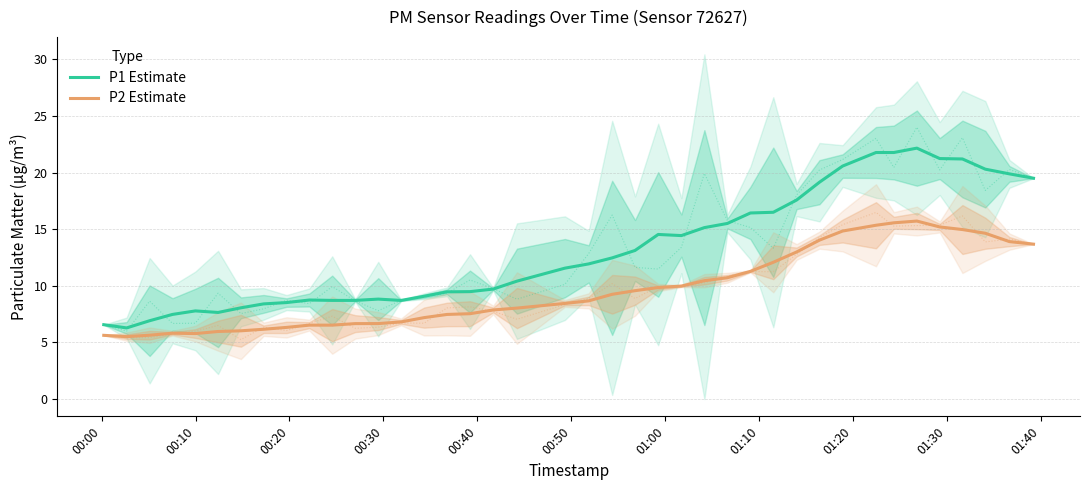

How many categories are shown in the chart?

40